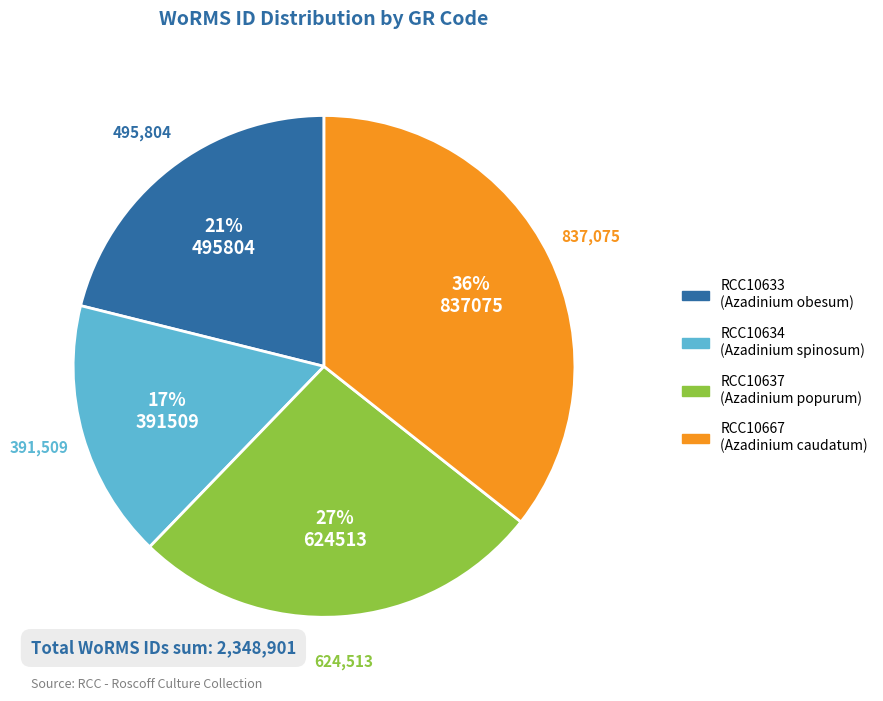

Approximately how many times larger is the value at RCC10667 compared to RCC10637?

1.3